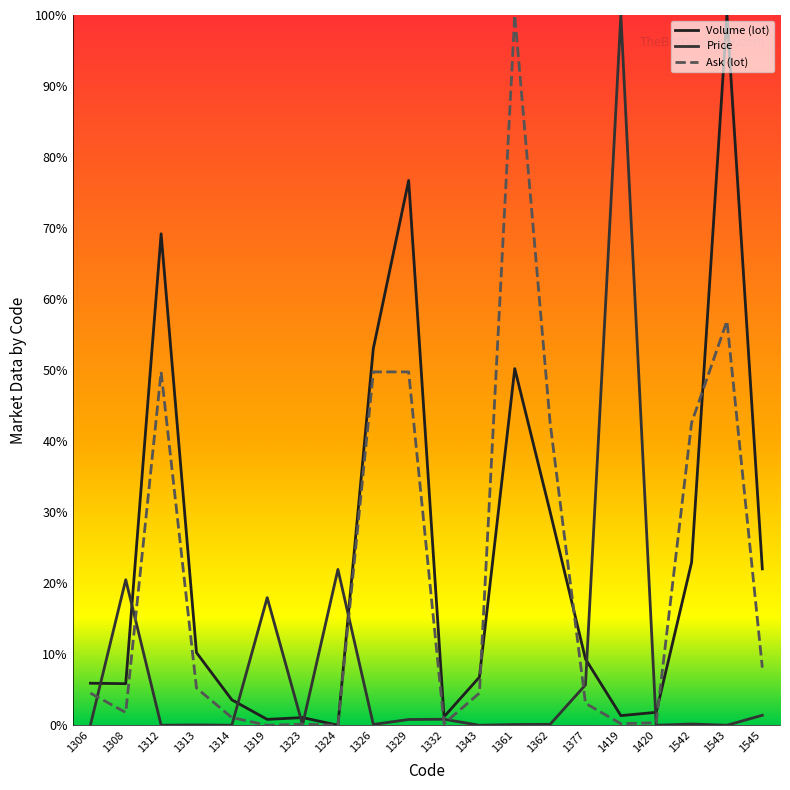

At which category is the sum across all series the highest?

1543